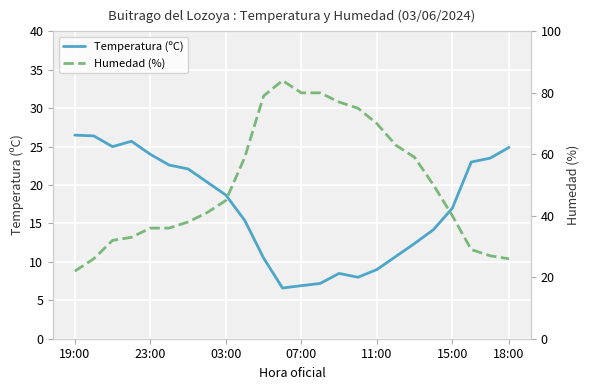

What is the sum of all Humedad (%) values?

1207.0